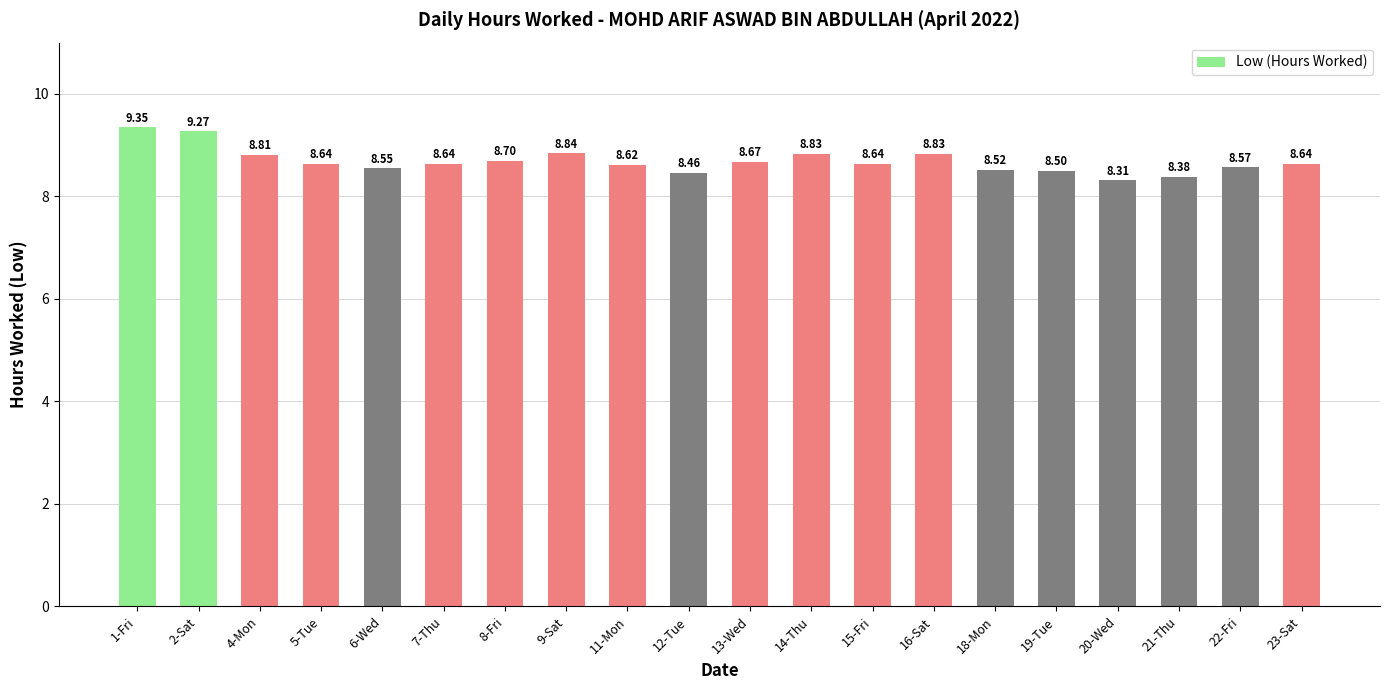

What is the ratio of the value at 22-Fri to the value at 9-Sat?

1.0